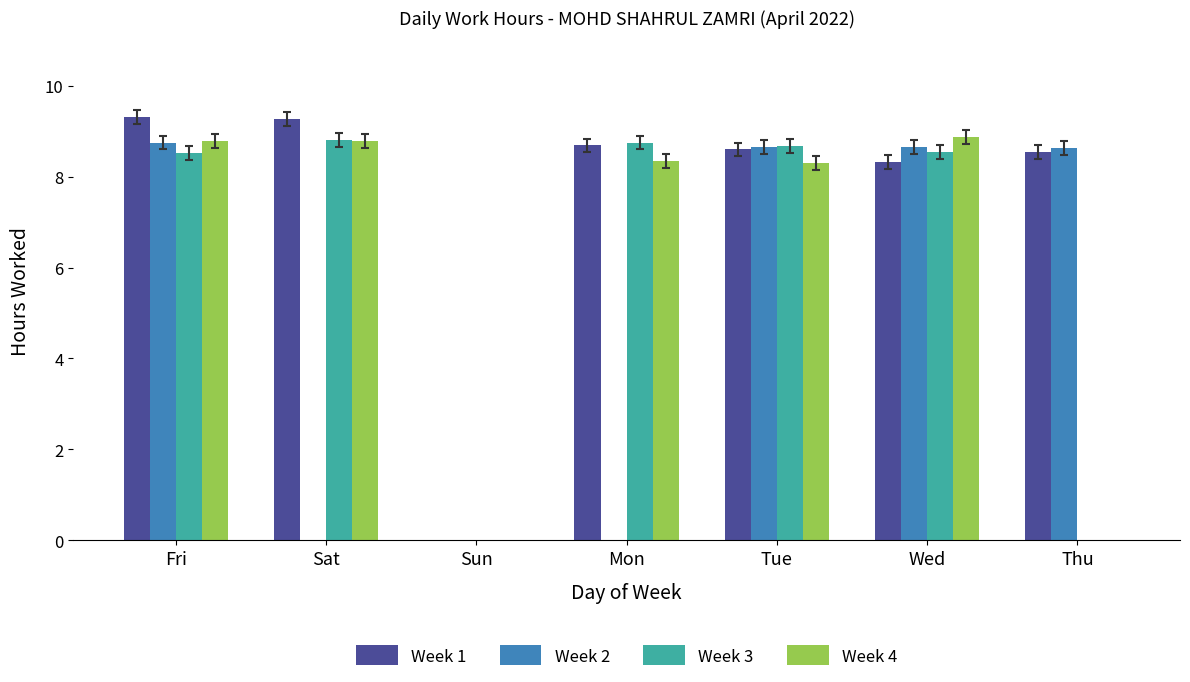

At which category is the sum across all series the highest?

Fri